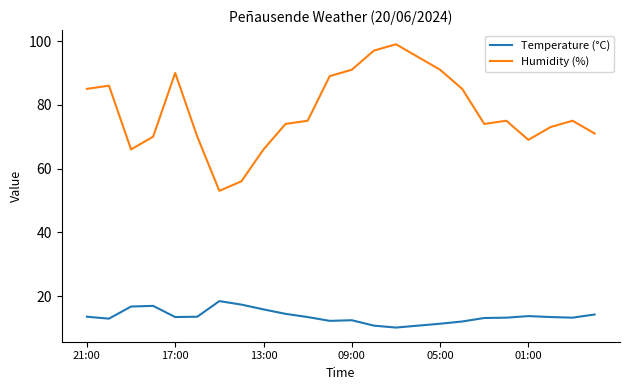

How many lines are shown in the chart?

2